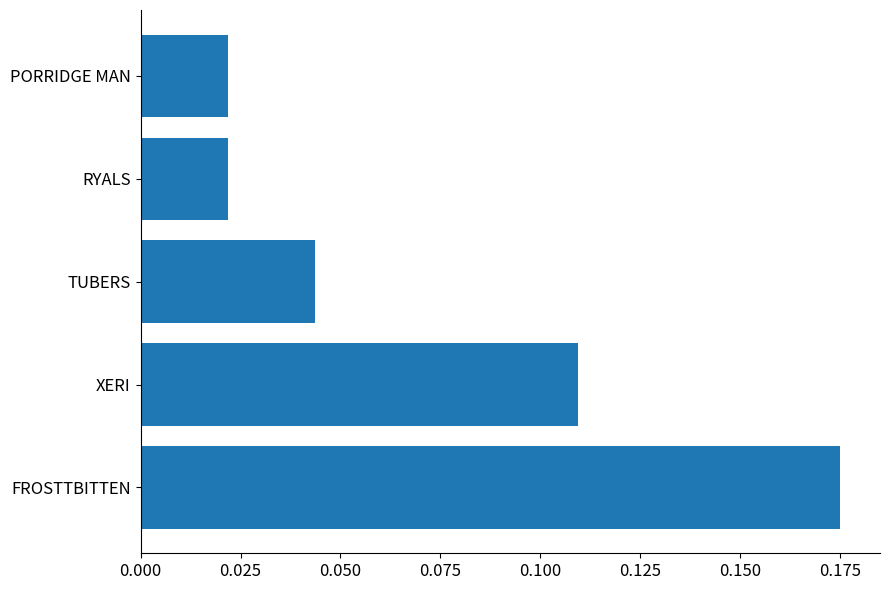

How many data points does each series have?

5